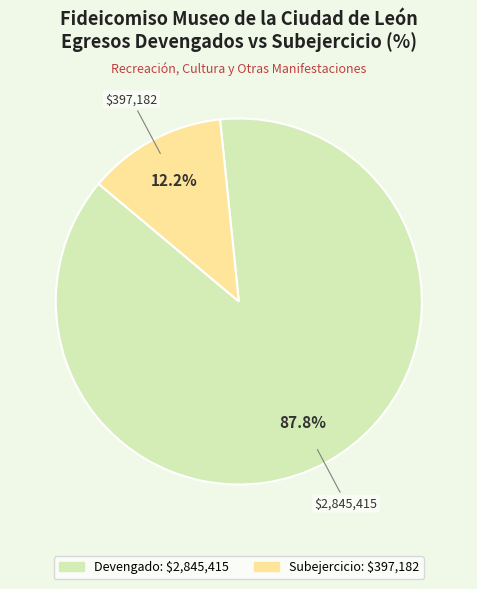

Is there a majority slice in this chart?

Yes